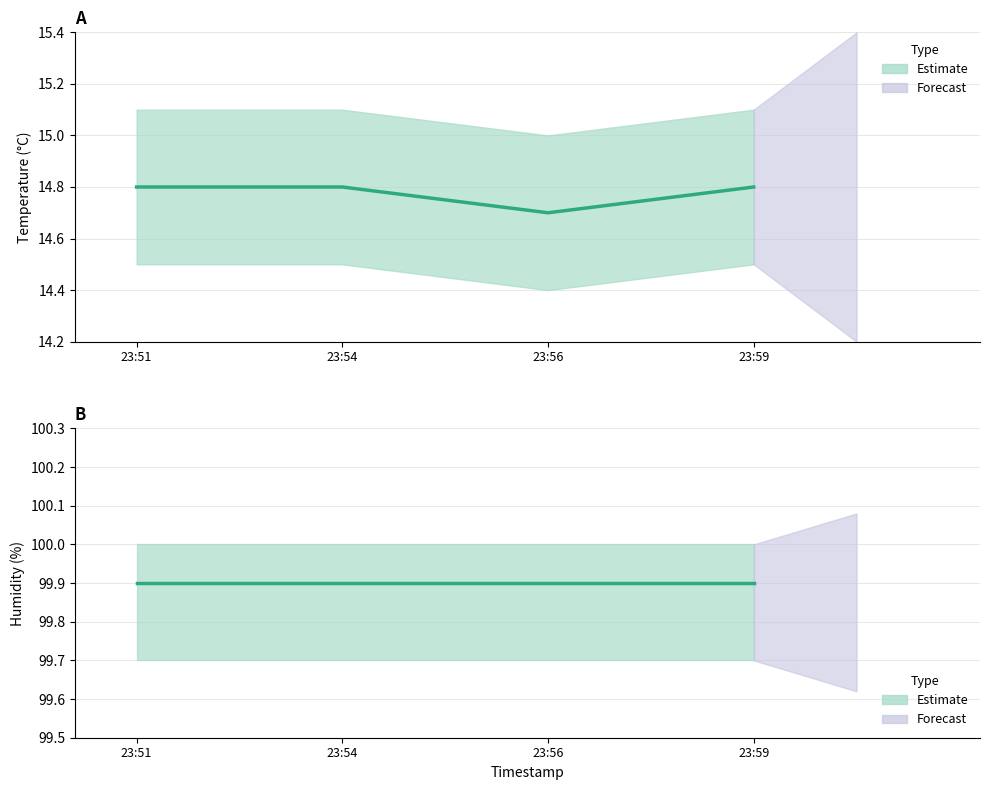

Between 23:56 and 23:54, which is larger?

23:54